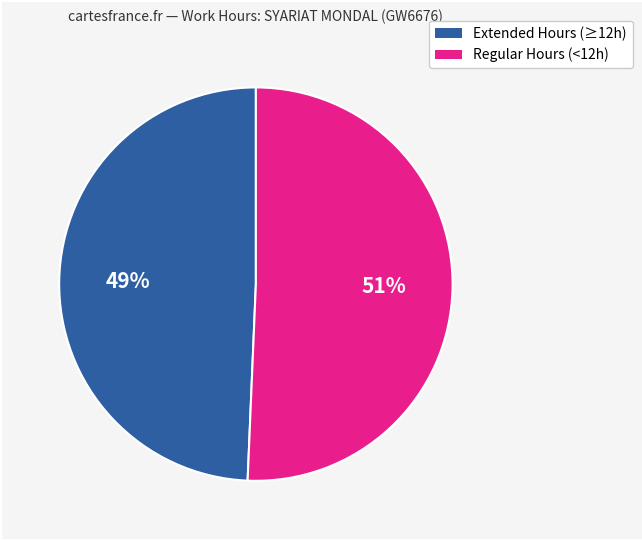

To the nearest percent, what is the average slice percentage?

50%